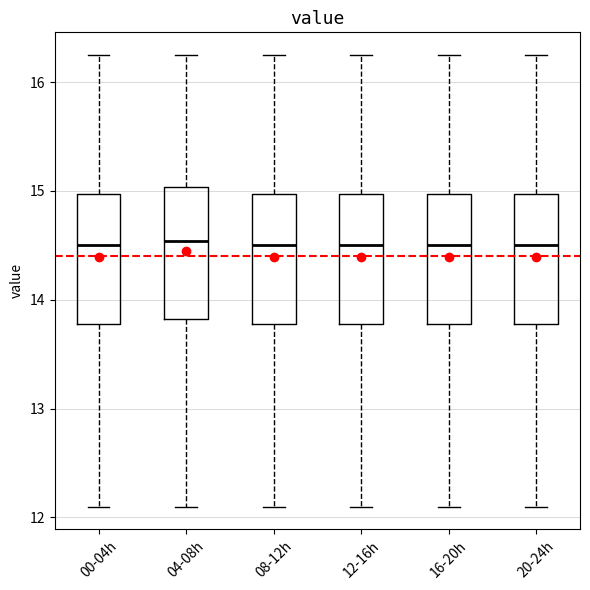

Reading left to right, transcribe this box plot: for each box, give where its median line is, the range the box spans, and where its two whiskers end, as read against the y-axis. The values are not printed on the chart, so give them approximately, as read against the axis.

00-04h: median 14.5, box 13.8 to 15.0, whiskers 12.1 to 16.3
04-08h: median 14.5, box 13.8 to 15.0, whiskers 12.1 to 16.3
08-12h: median 14.5, box 13.8 to 15.0, whiskers 12.1 to 16.3
12-16h: median 14.5, box 13.8 to 15.0, whiskers 12.1 to 16.3
16-20h: median 14.5, box 13.8 to 15.0, whiskers 12.1 to 16.3
20-24h: median 14.5, box 13.8 to 15.0, whiskers 12.1 to 16.3